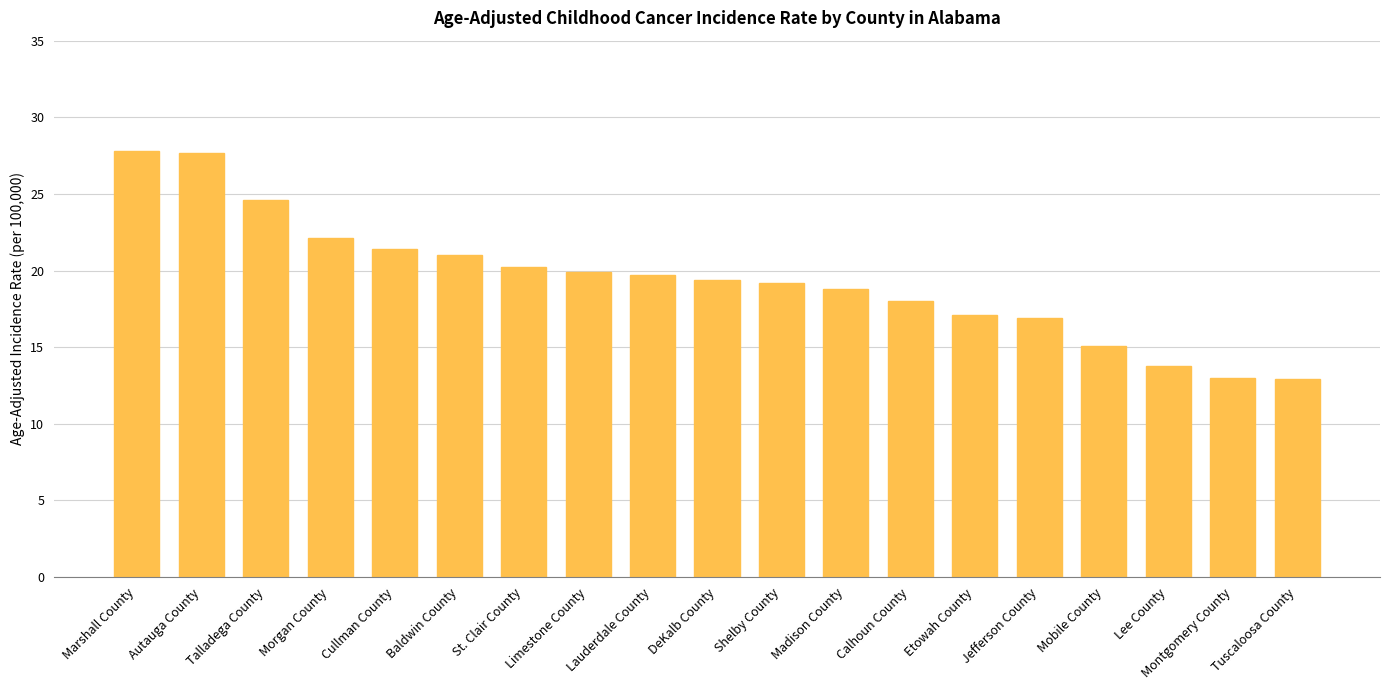

What is the label of the 13th bar from the left?

Calhoun County